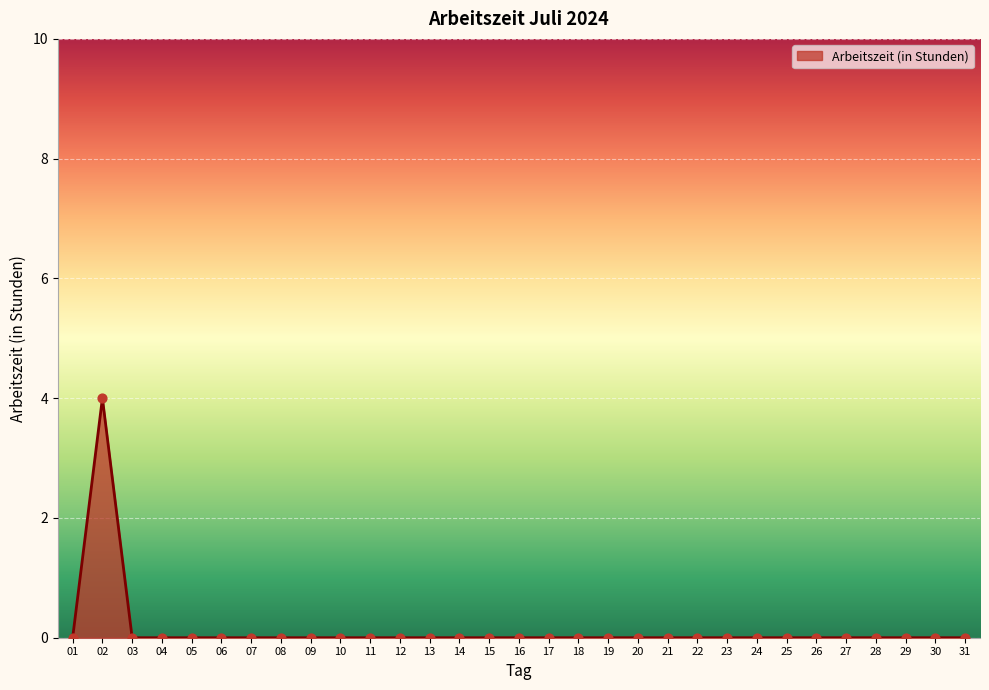

What is the greatest value displayed?

4